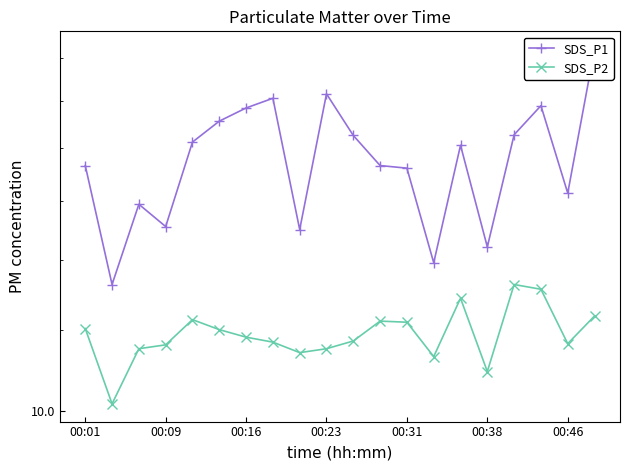

True or false: SDS_P2 and SDS_P1 intersect in this chart.

False